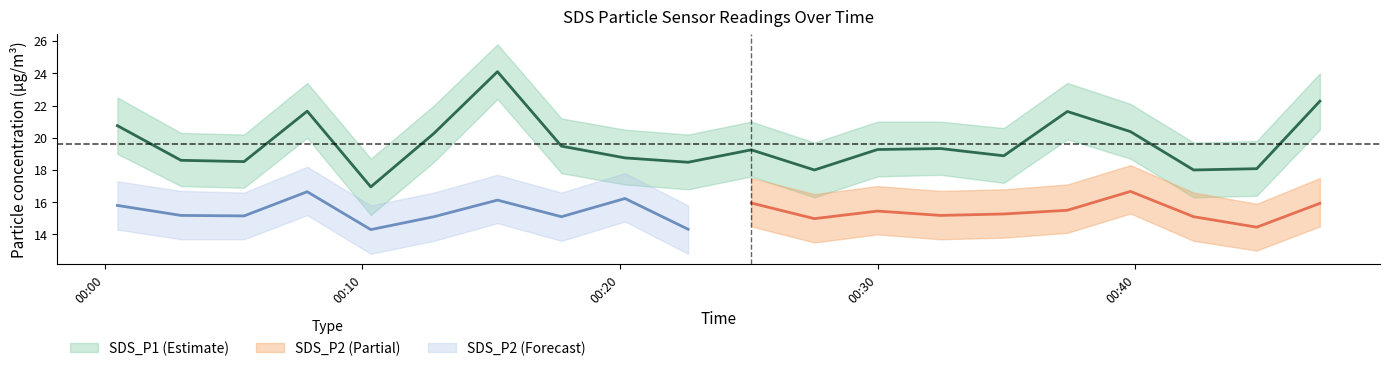

True or false: SDS_P2_upper and SDS_P1_upper intersect in this chart.

False